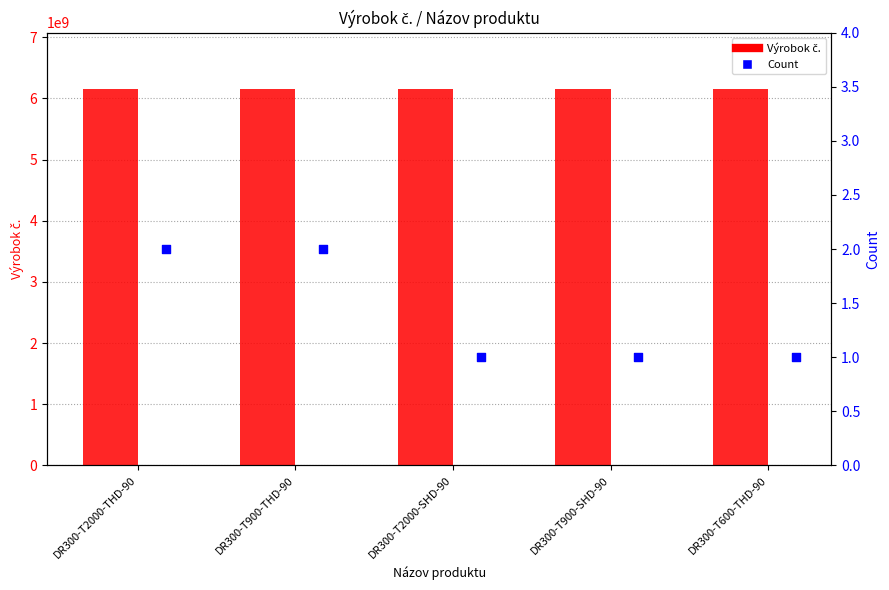

Which series has the widest spread of Y values?

Výrobok č.